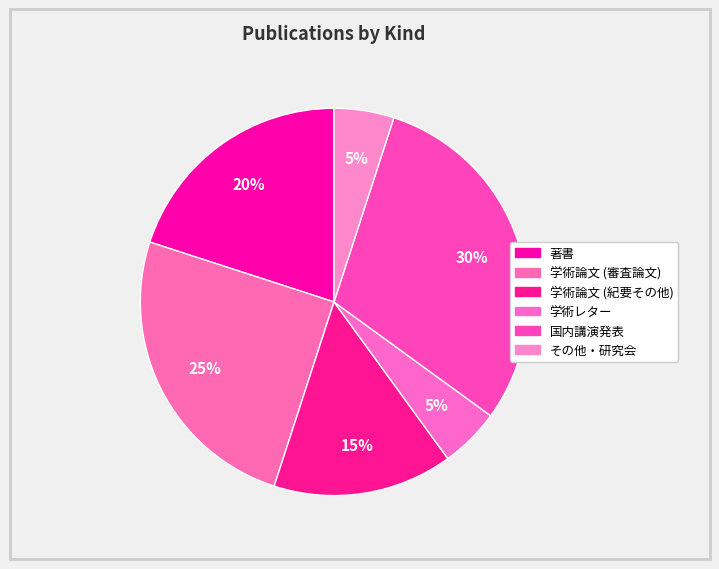

To the nearest percent, what percentage of the pie is 学術論文 (紀要その他)?

15%